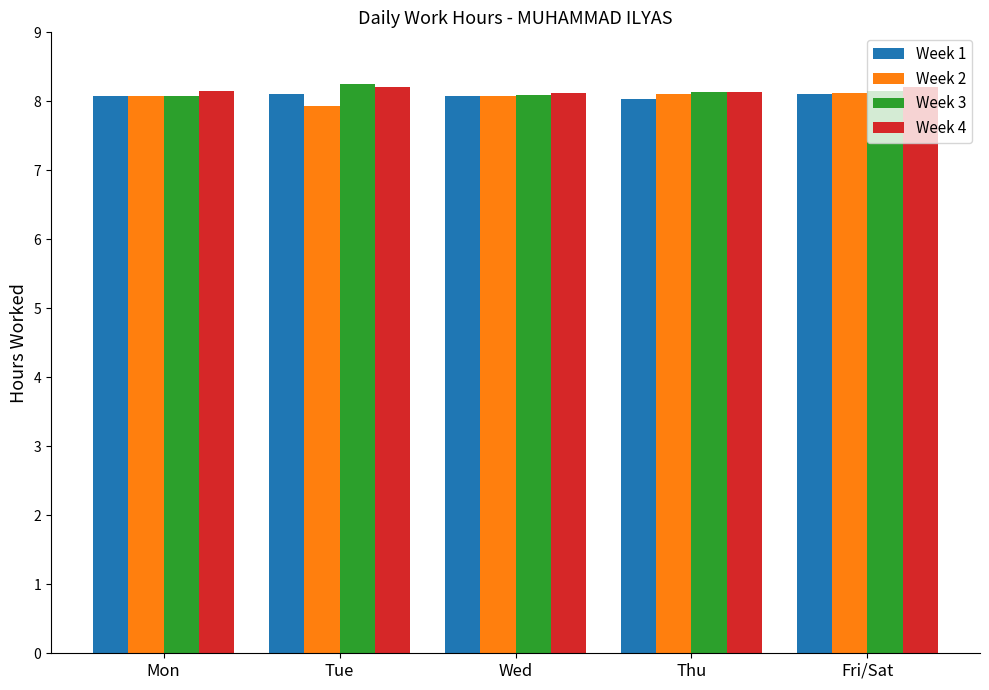

What is the smallest value displayed?

7.9